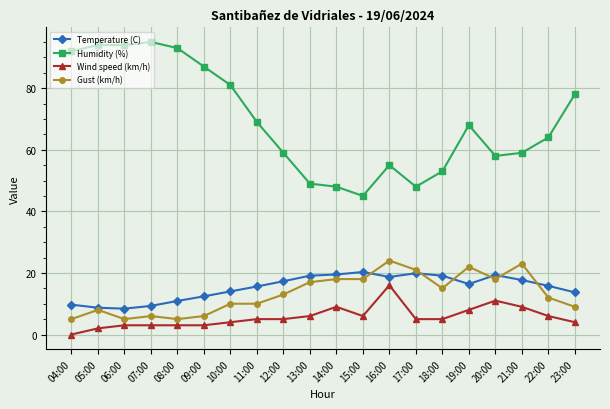

How many values in Wind speed (km/h) are above zero?

19